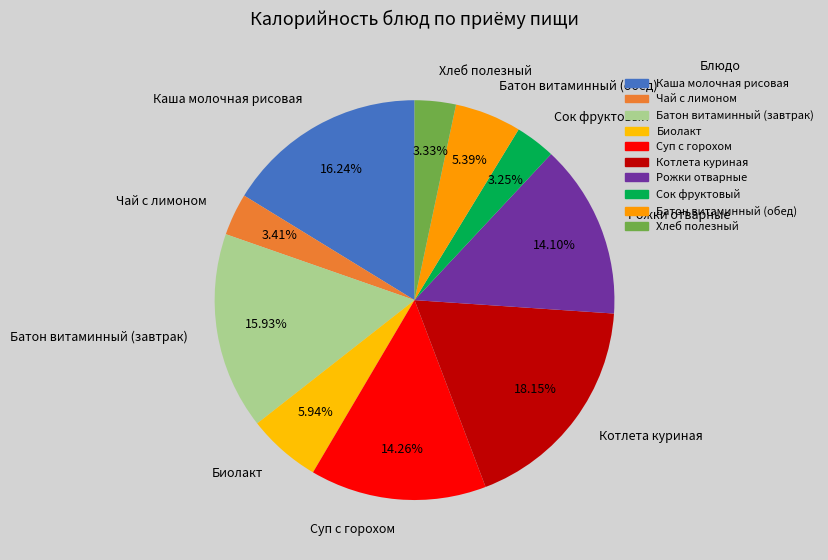

To the nearest percent, what portion does Сок фруктовый represent?

3%